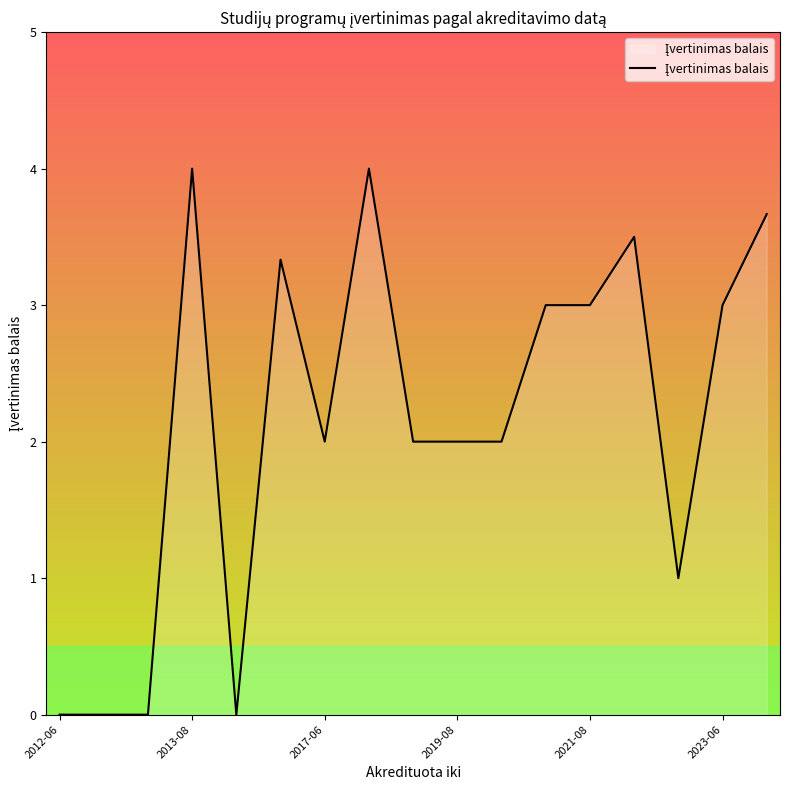

What is the difference between the maximum and minimum values?

4.0